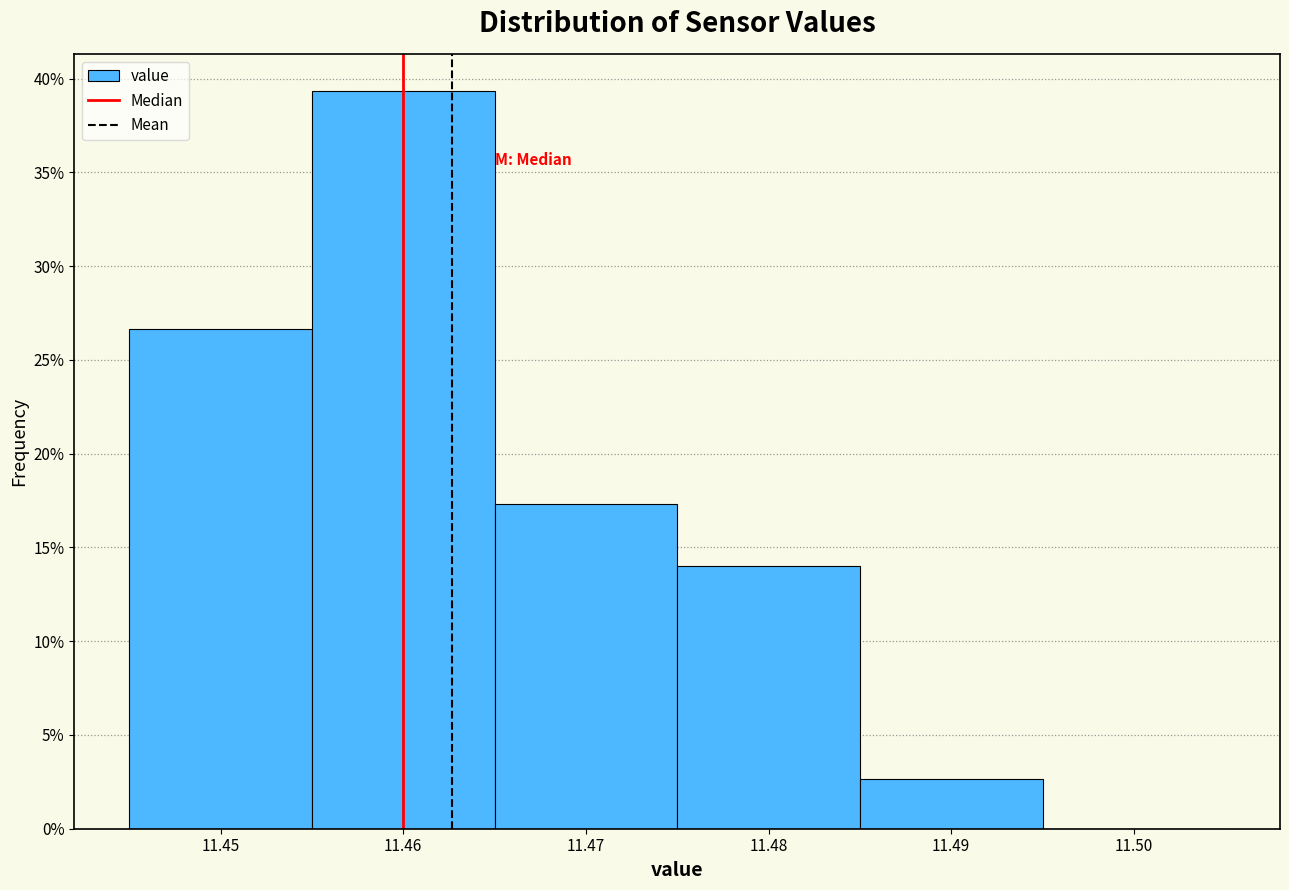

Reading left to right, list every bar in this chart as the range it spans on the x-axis followed by its height. The values are not printed on the chart, so give them approximately, as read against the axis.

11.445 to 11.455: 26.5
11.455 to 11.465: 39.5
11.465 to 11.475: 17.5
11.475 to 11.485: 14.0
11.485 to 11.495: 2.5
11.495 to 11.505: 0